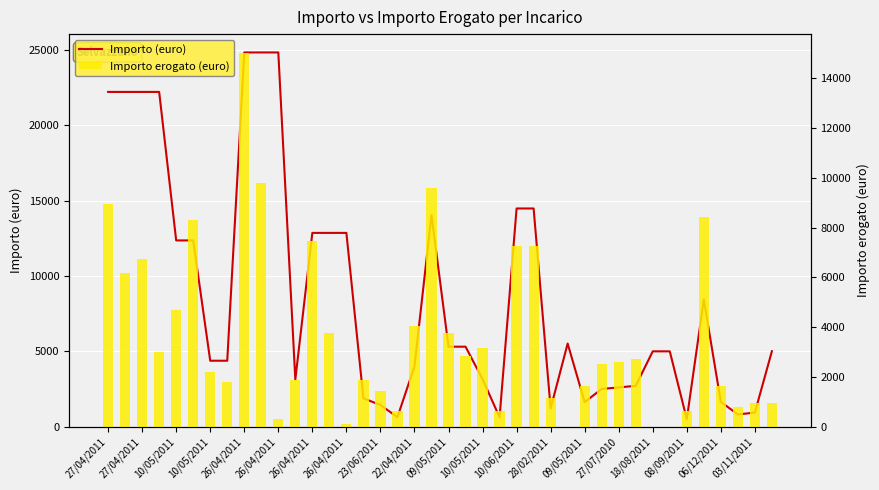

What is the minimum value for Importo (euro)?

490.0